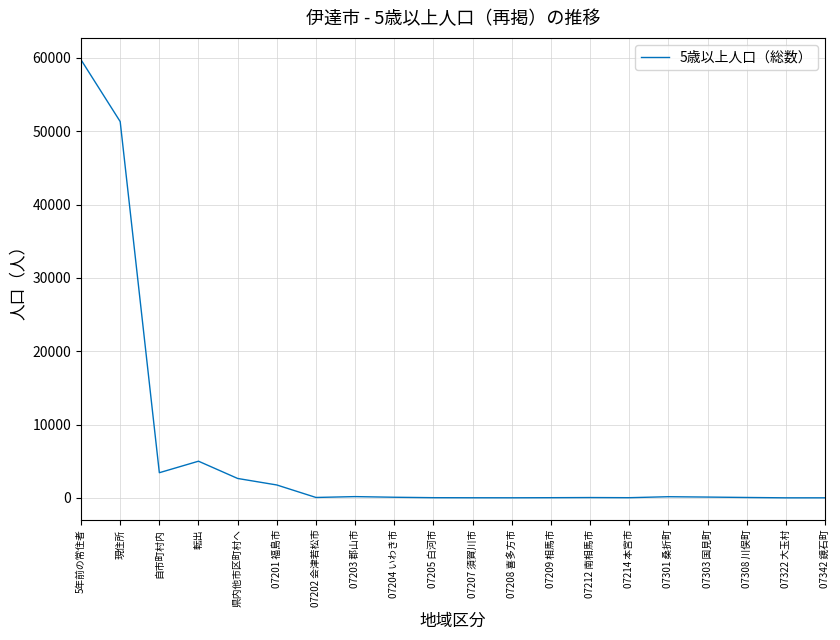

What is the smallest value displayed?

4